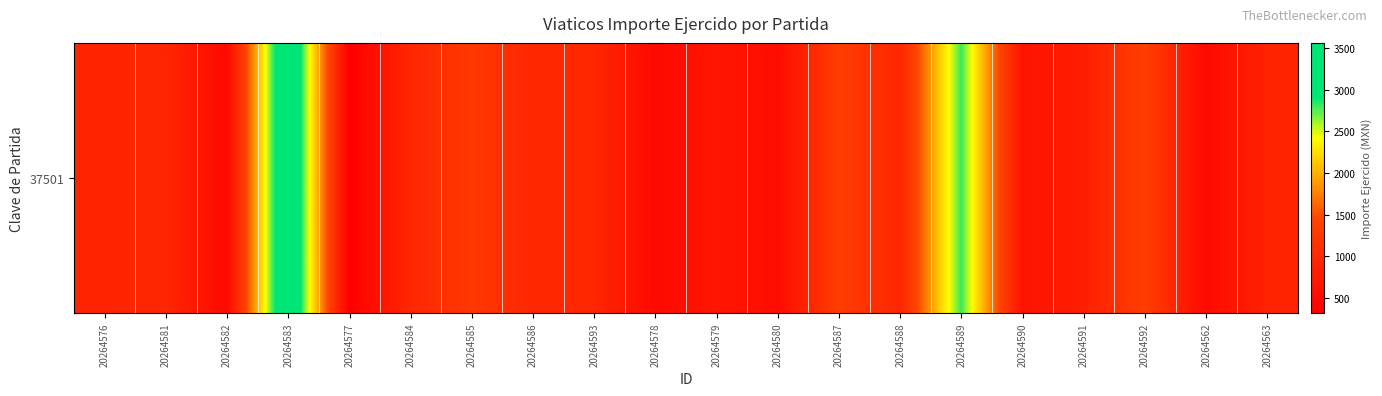

At which label is the value closest to 1940?

20264592